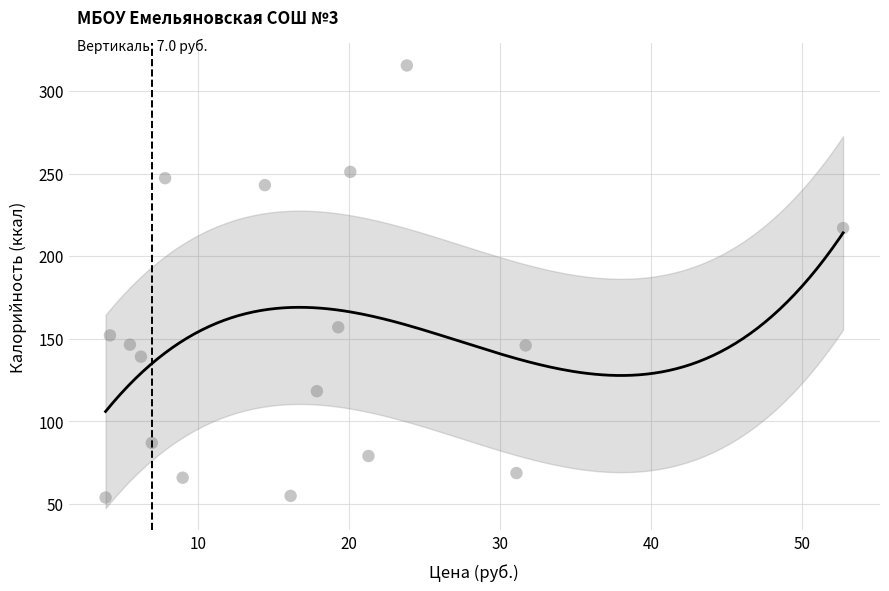

What is the range of Y values (max minus min)?

261.4